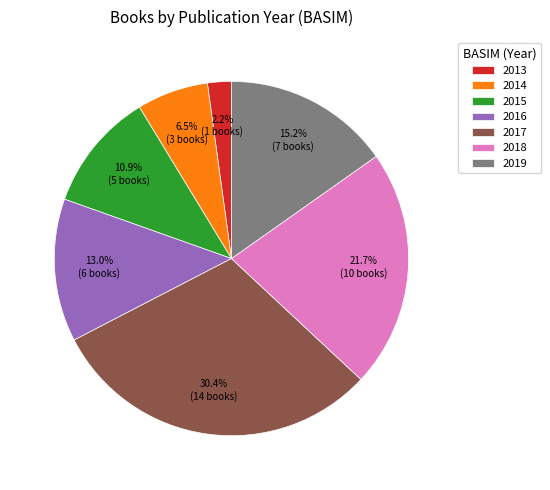

Rank the categories by value from lowest to highest.

2013, 2014, 2015, 2016, 2019, 2018, 2017